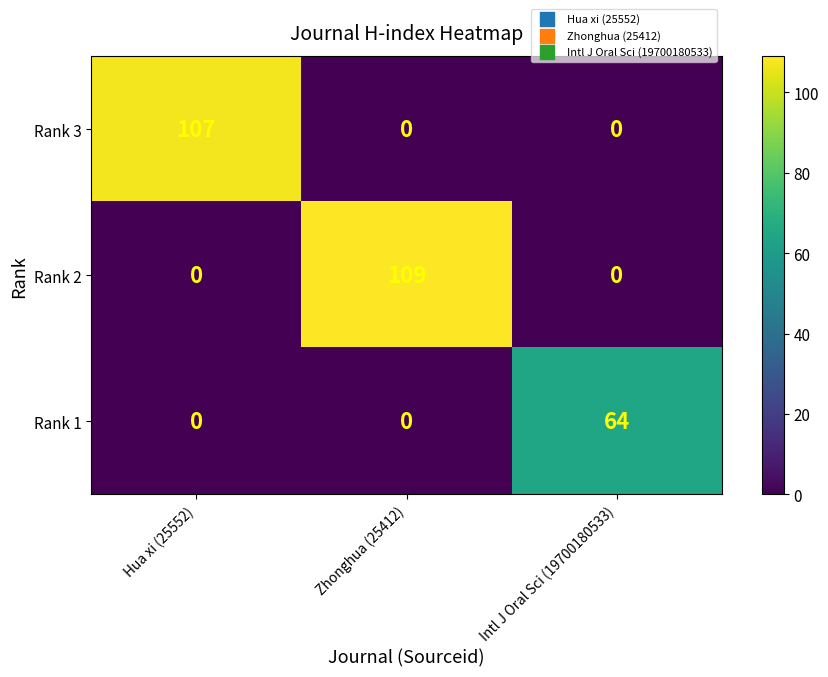

Reading left to right, list all the values displayed in this chart.

Rank 3: 107	0	0
Rank 2: 0	109	0
Rank 1: 0	0	64